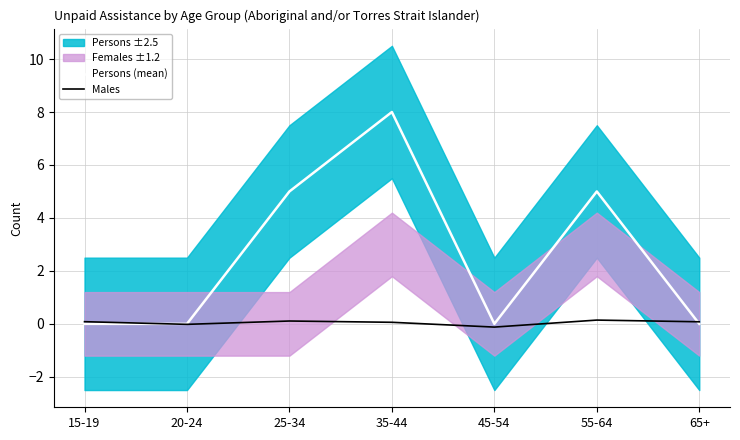

The value of Persons (mean) at 25-34 is 5.0. True or false?

True